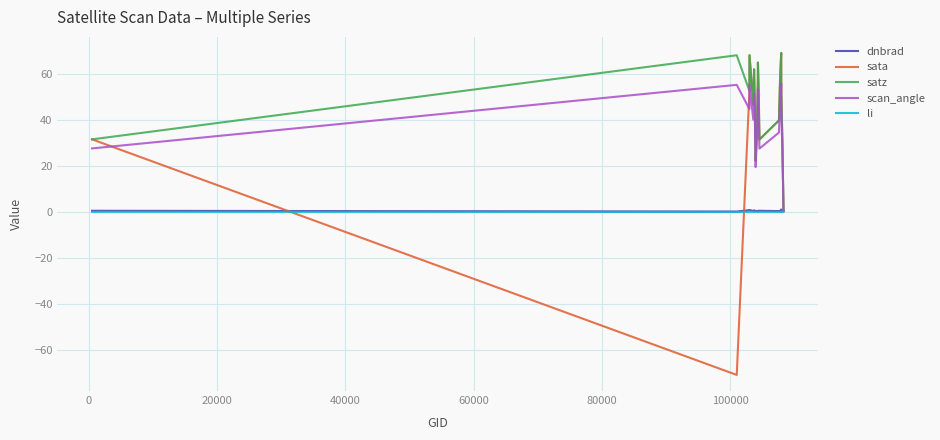

What is the minimum value for sata?

-71.0